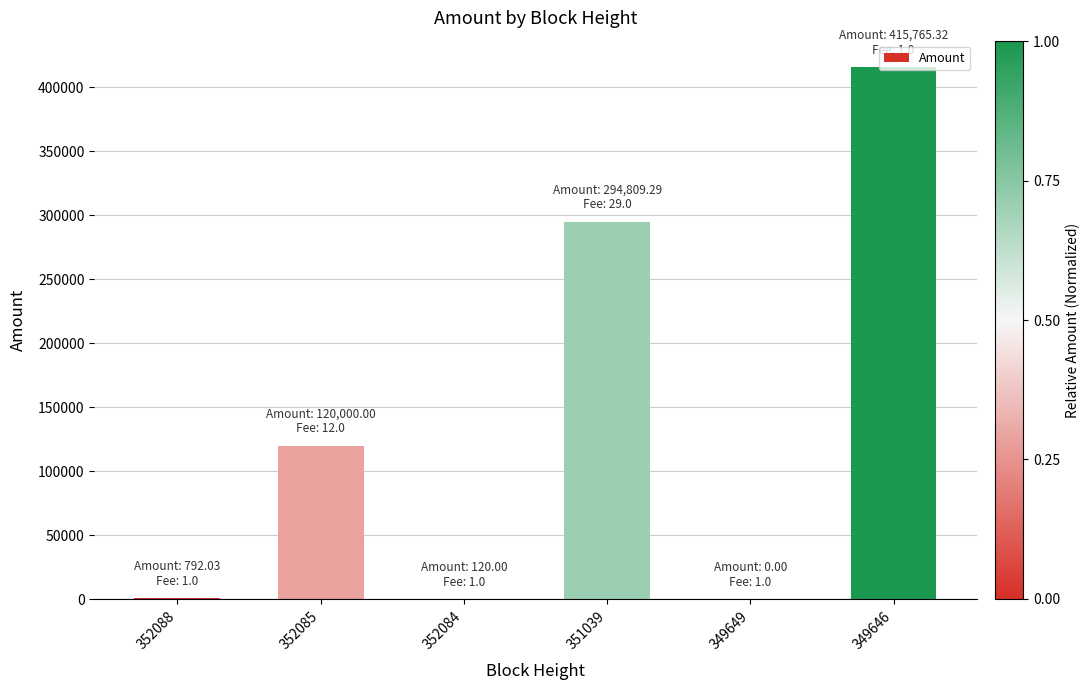

What is the maximum value shown in the chart?

415765.3